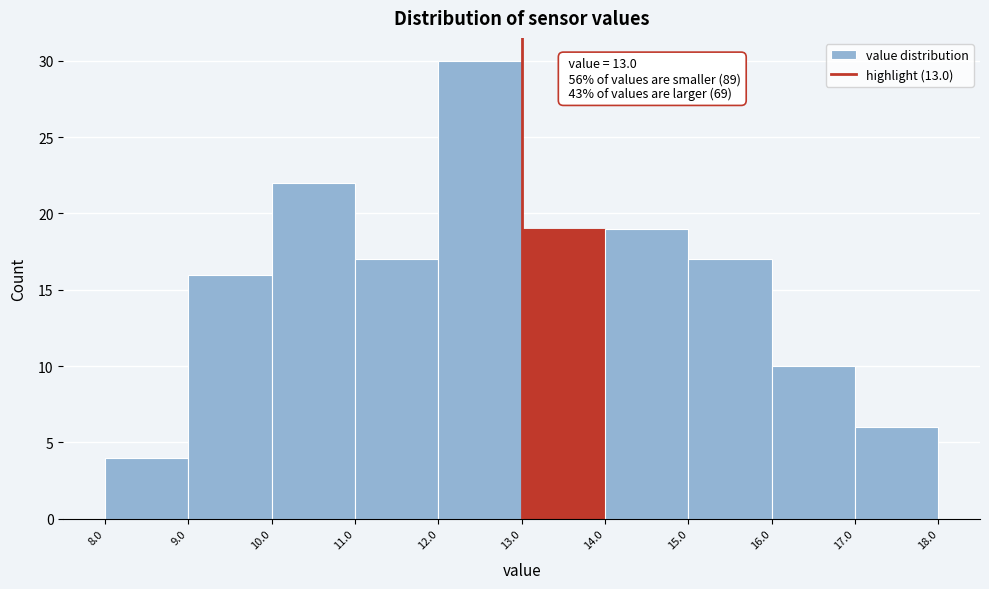

Which range on the x-axis has the tallest bar?

12.0 to 13.0